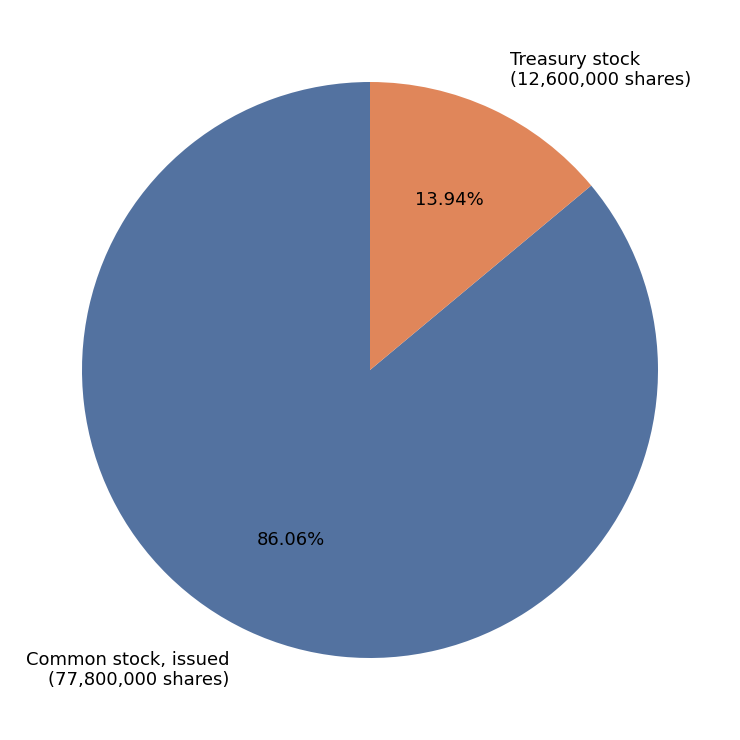

To the nearest percent, what is the average slice percentage?

50%